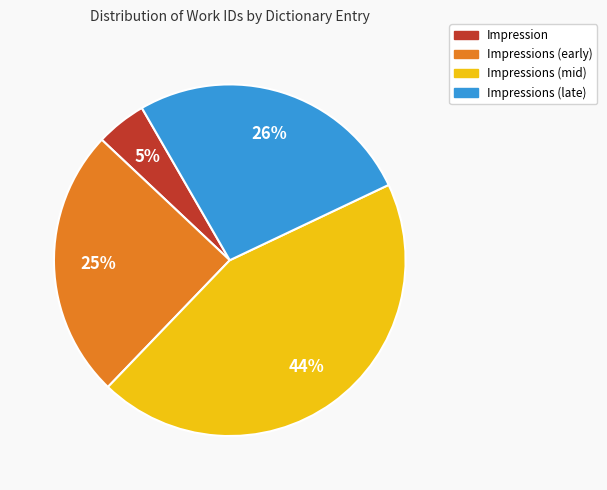

Which has a higher value, Impressions (mid) or Impressions (late)?

Impressions (mid)